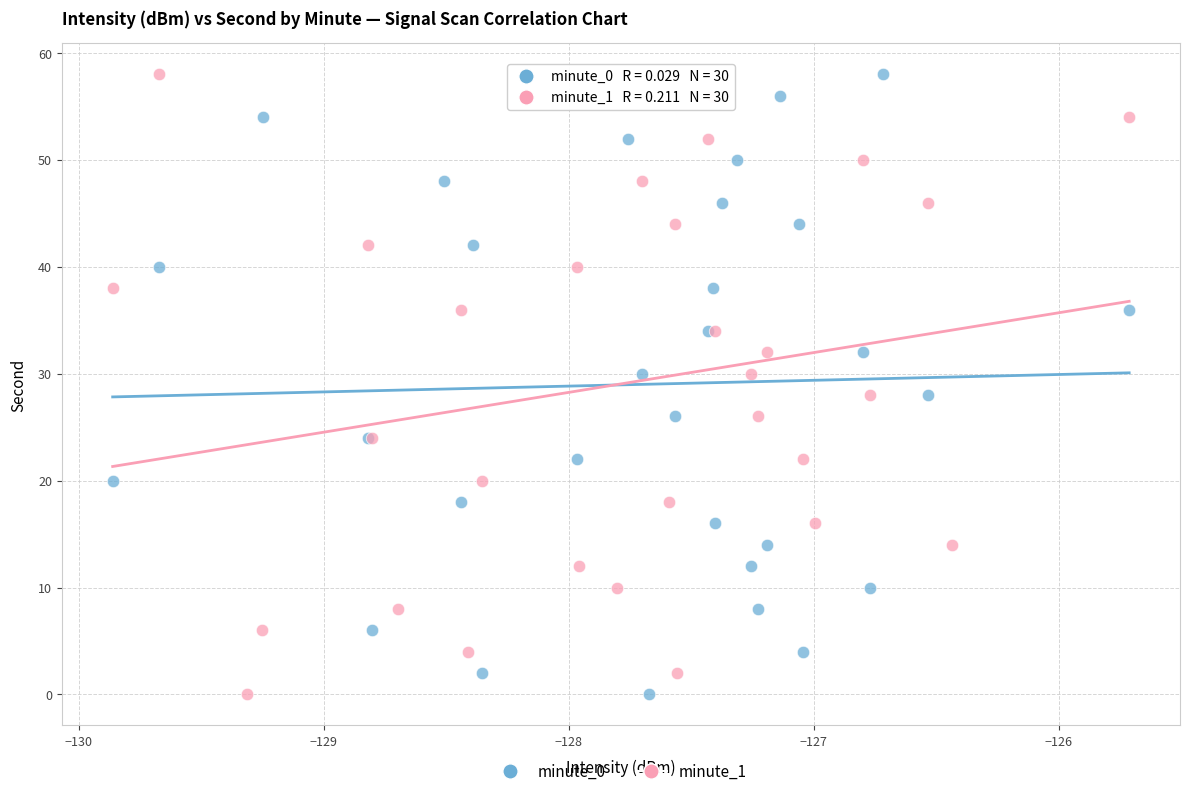

What are all the series names shown in the legend?

minute_0, minute_1